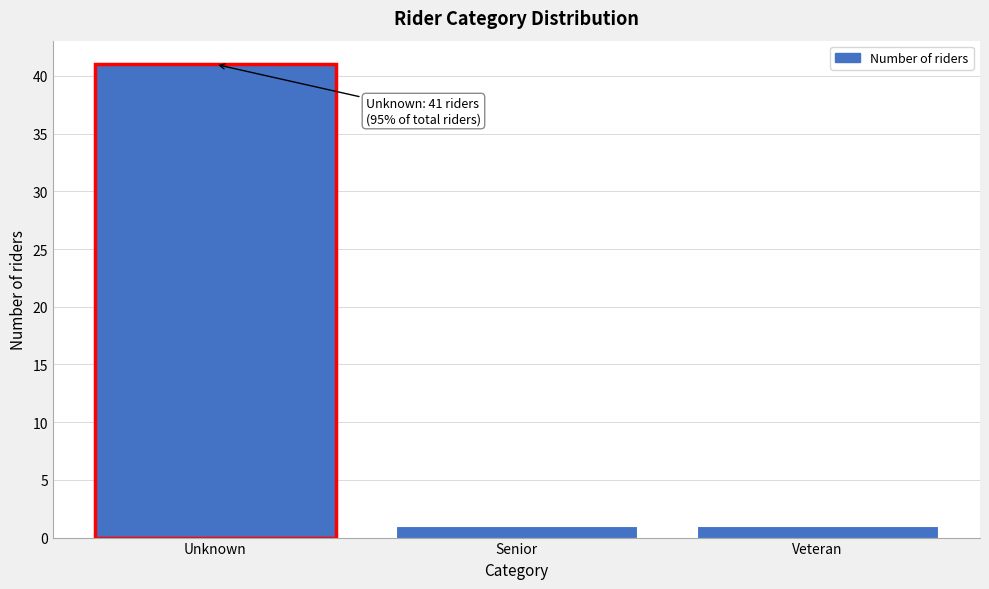

Reading left to right, extract all data points from this chart.

Unknown=41	Senior=1	Veteran=1